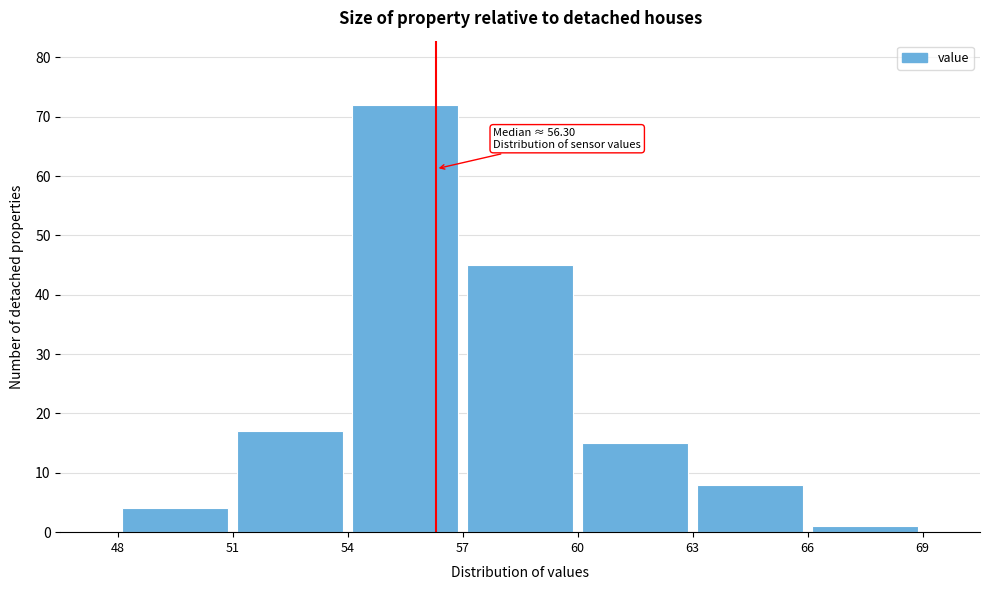

Over which range of the x-axis is the bar tallest?

54 to 57